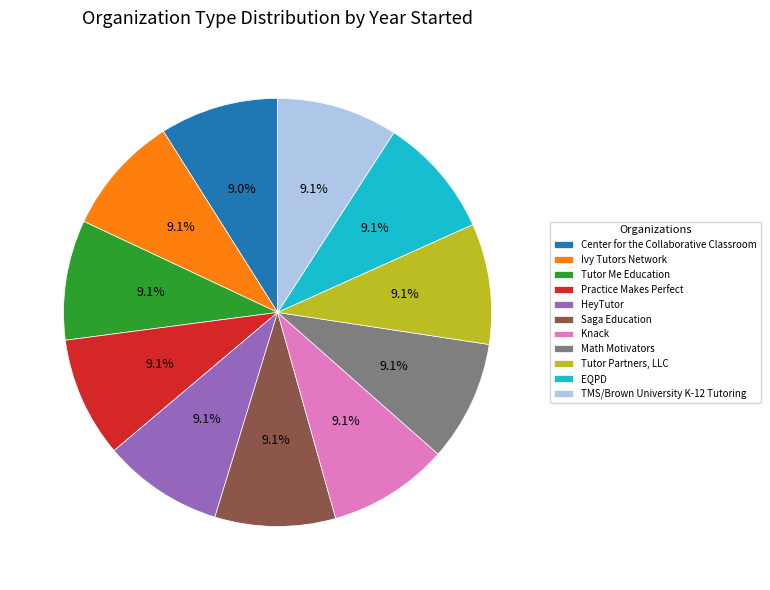

Approximately how many times larger is the value at TMS/Brown University K-12 Tutoring compared to Saga Education?

1.0